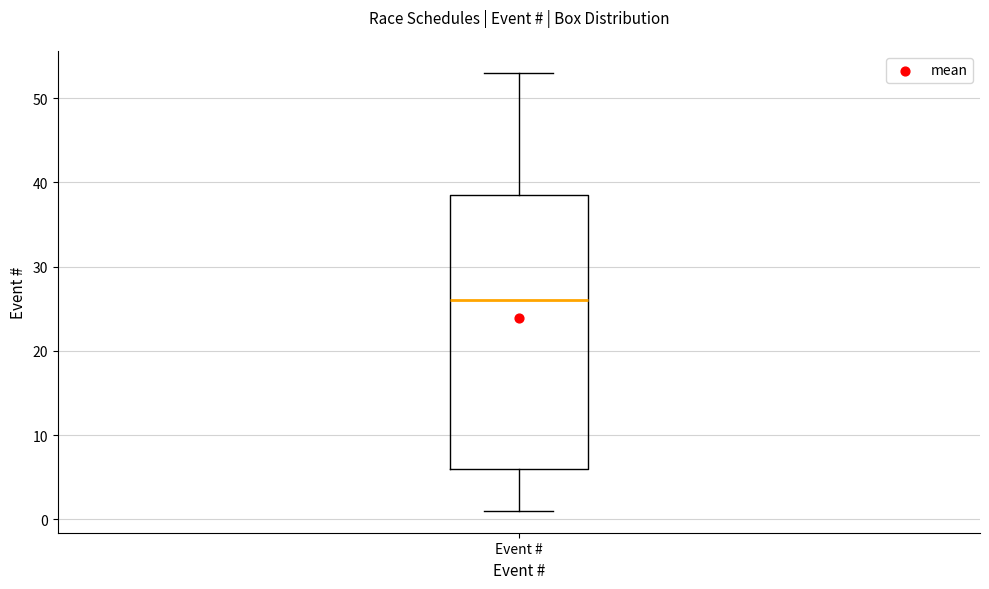

Transcribe this box plot: give where the median line is, the range the box spans, and where the two whiskers end, as read against the y-axis. The values are not printed on the chart, so give them approximately, as read against the axis.

median 26, box 6 to 39, whiskers 1 to 53